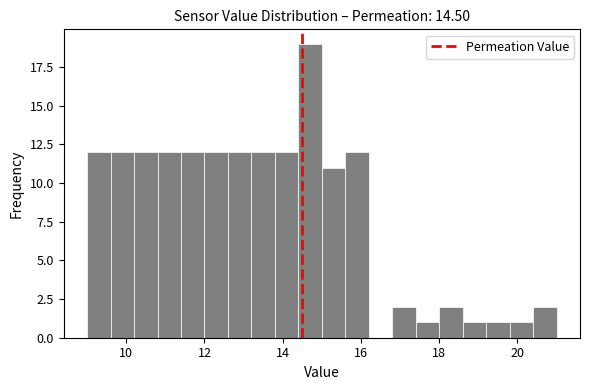

Around what value on the x-axis is the tallest bar? Give the approximate position of its centre, as read against the axis.

14.8